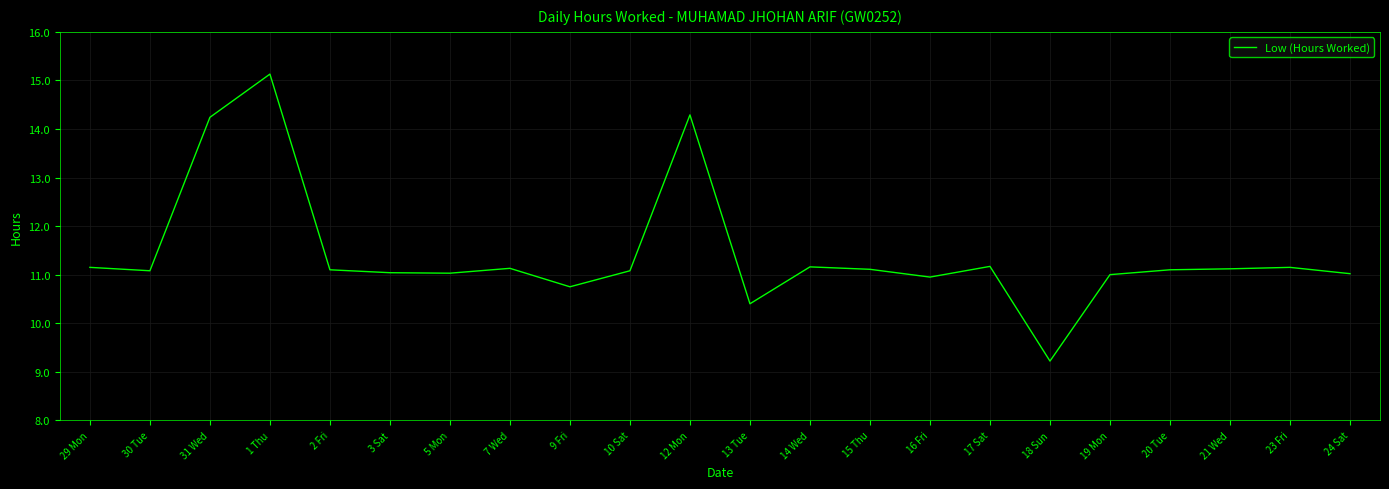

What is the difference between the maximum and second lowest values?

4.7